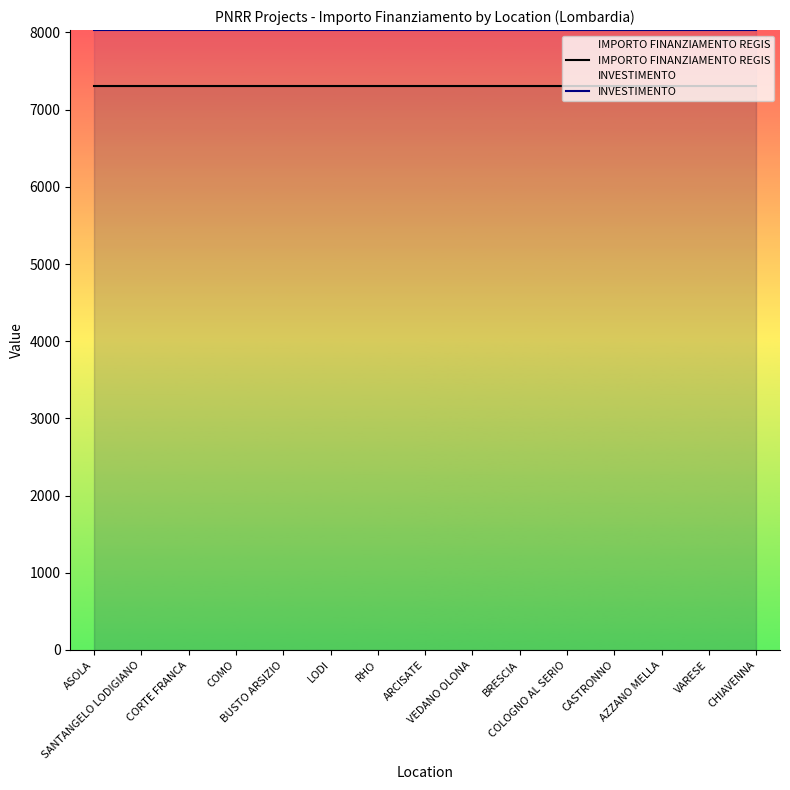

What is the label of the 10th point from the right?

LODI